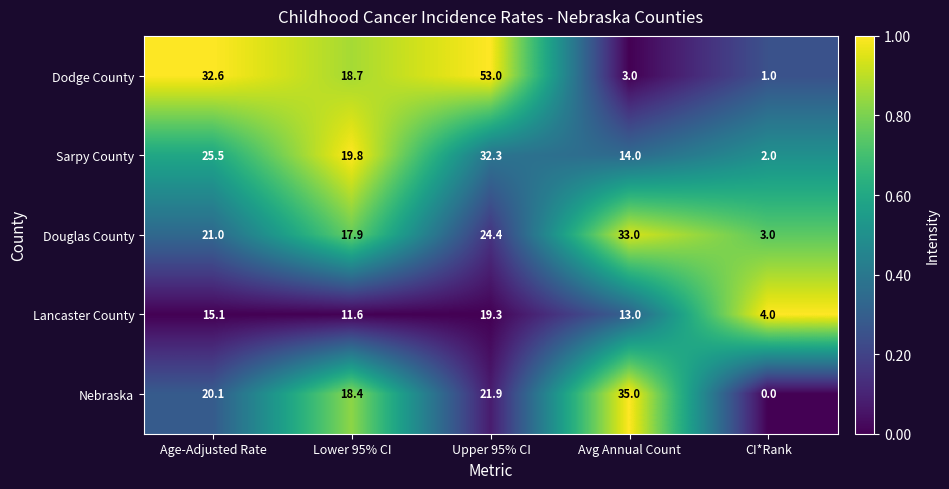

What is the sum of all Sarpy County values?

93.6